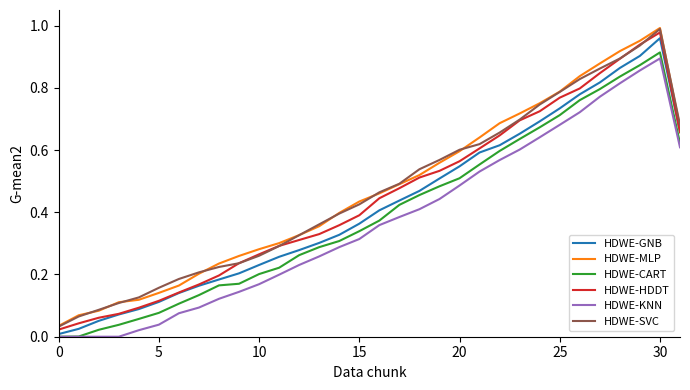

True or false: HDWE-CART and HDWE-MLP cross at least once.

False